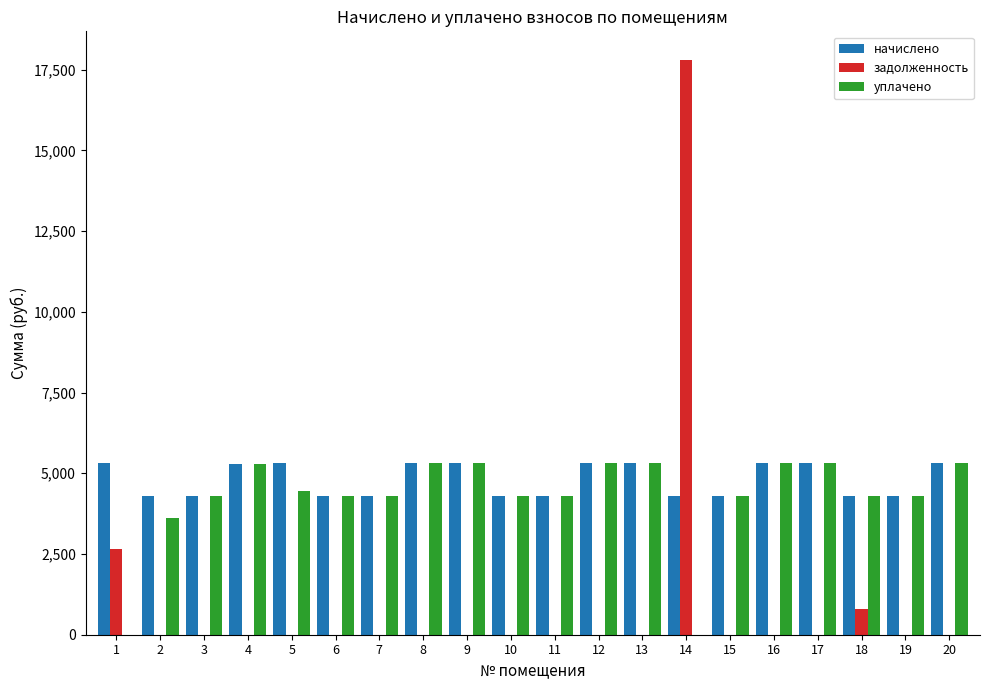

Which series changed the most between 5 and 14?

задолженность